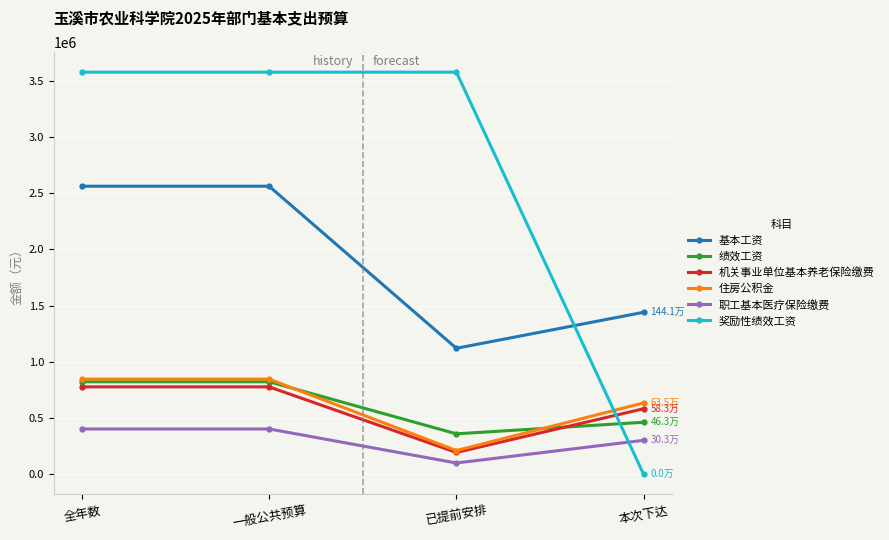

Where does the 职工基本医疗保险缴费 series first go above 403401?

全年数